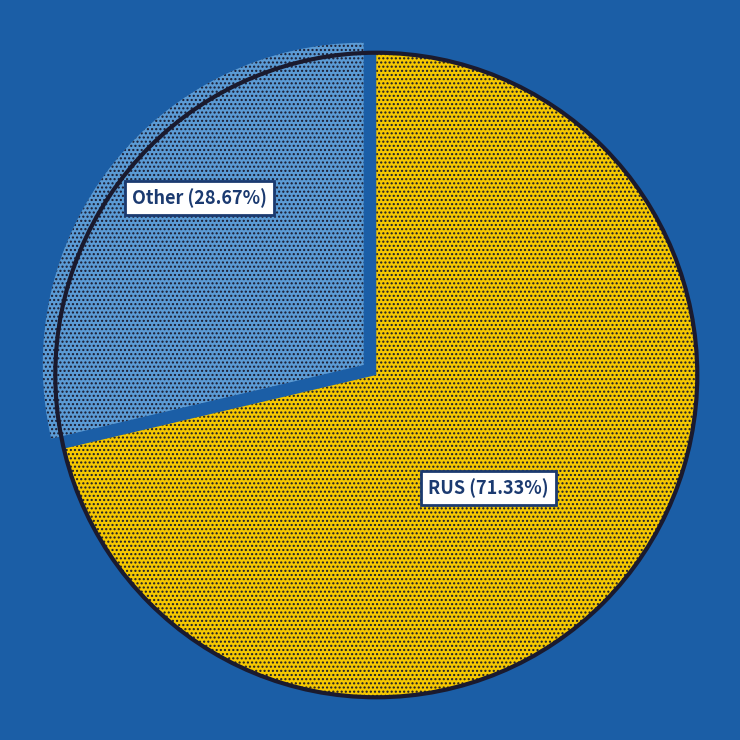

Does any single category account for the majority?

Yes